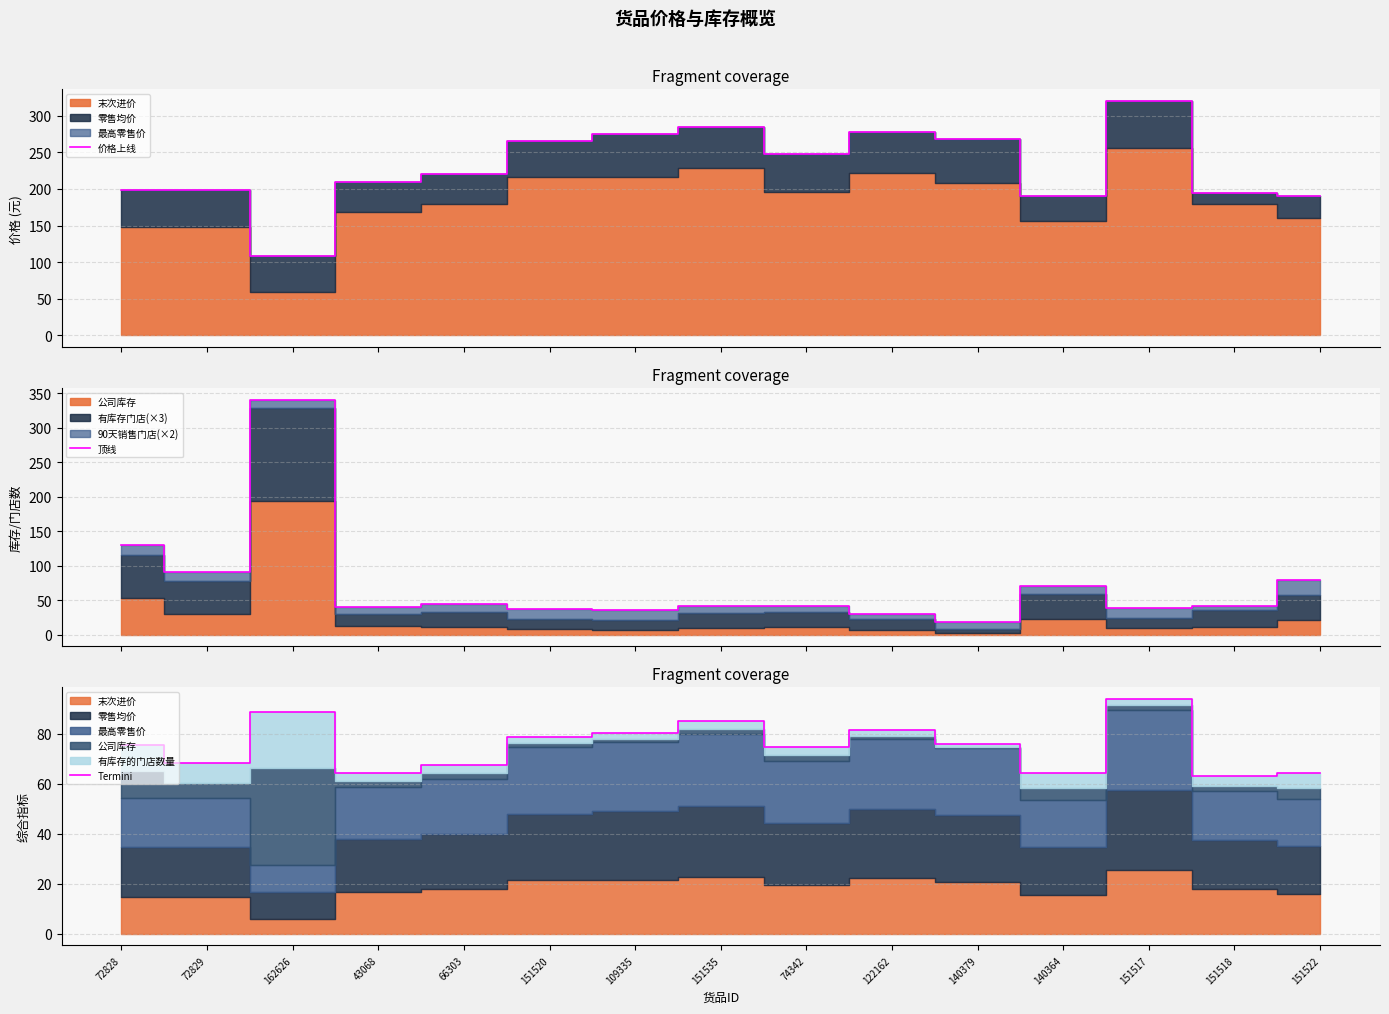

Reading left to right, list all the values displayed in this chart.

价格上线: 198.0	198.0	108.0	210.0	220.0	265.0	275.0	285.0	248.0	278.0	268.0	190.0	320.0	195.0	190.0
顶线: 130.0	90.0	340.0	40.0	44.0	37.0	35.0	41.0	42.0	30.0	18.0	71.0	38.0	41.0	79.0
Termini: 75.5	68.4	88.6	64.2	67.7	78.7	80.3	85.3	74.9	81.7	75.8	64.2	93.9	63.2	64.2